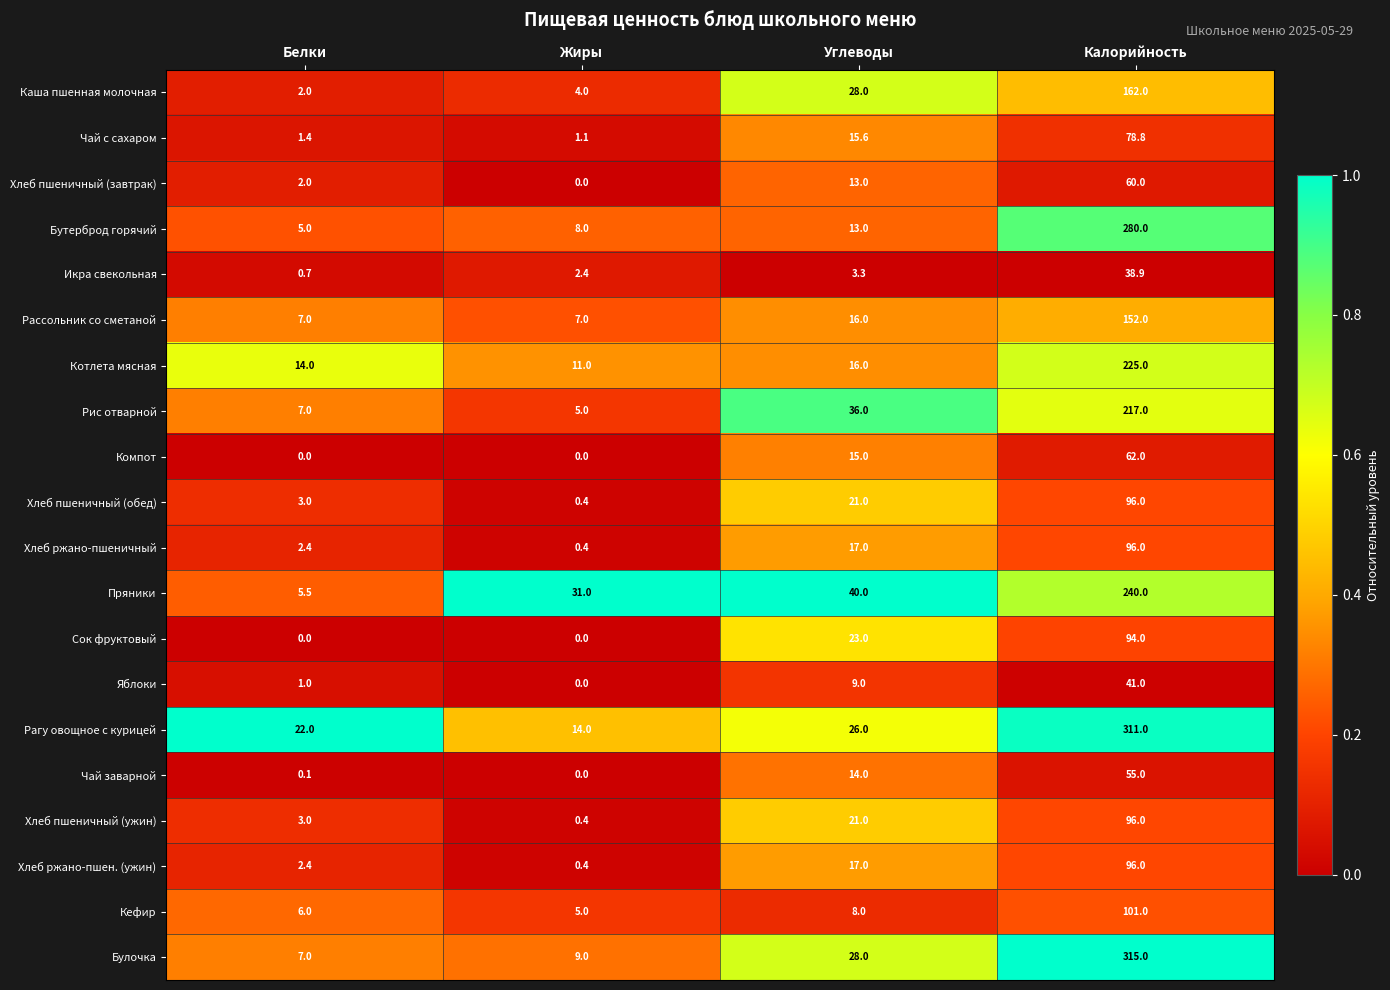

Is it true that Каша пшенная молочная equals 2.0 at Белки?

True